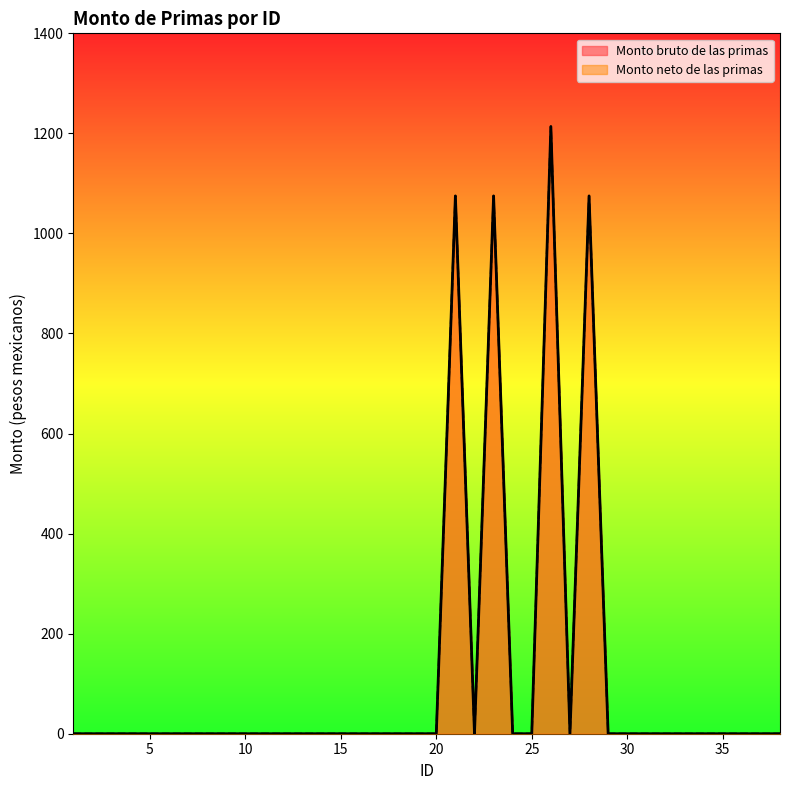

The value of Monto neto de las primas at 29 is -501.5. True or false?

False